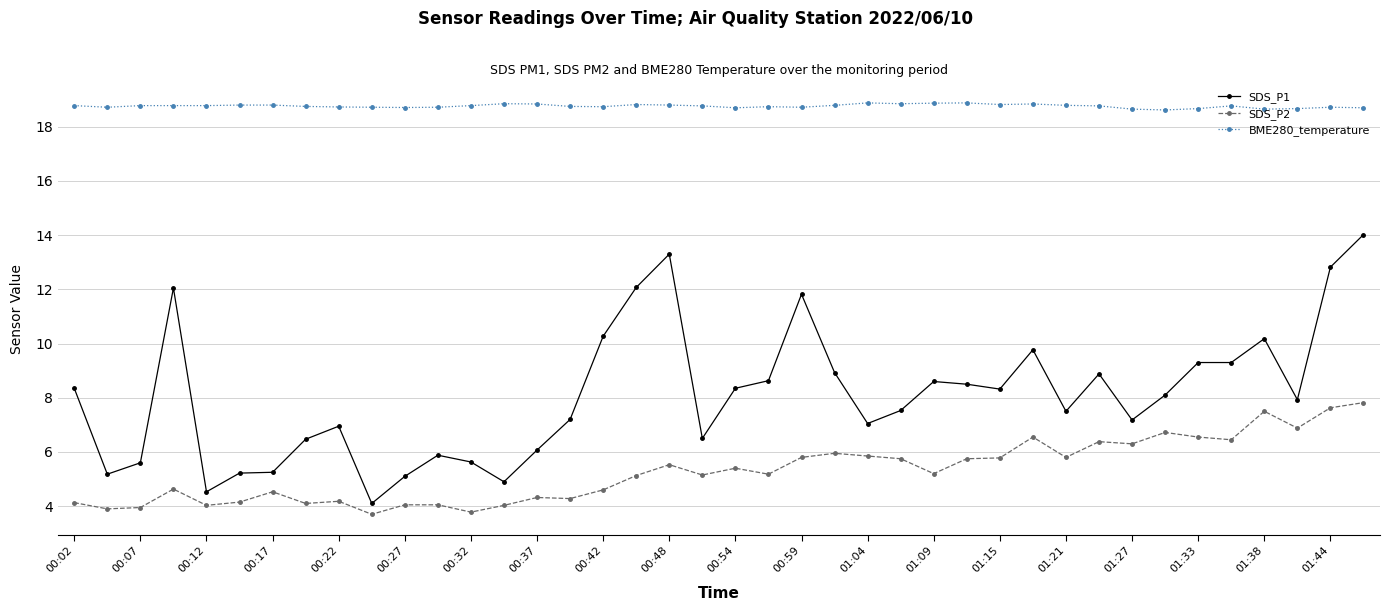

Which series has the largest total across all categories?

BME280_temperature